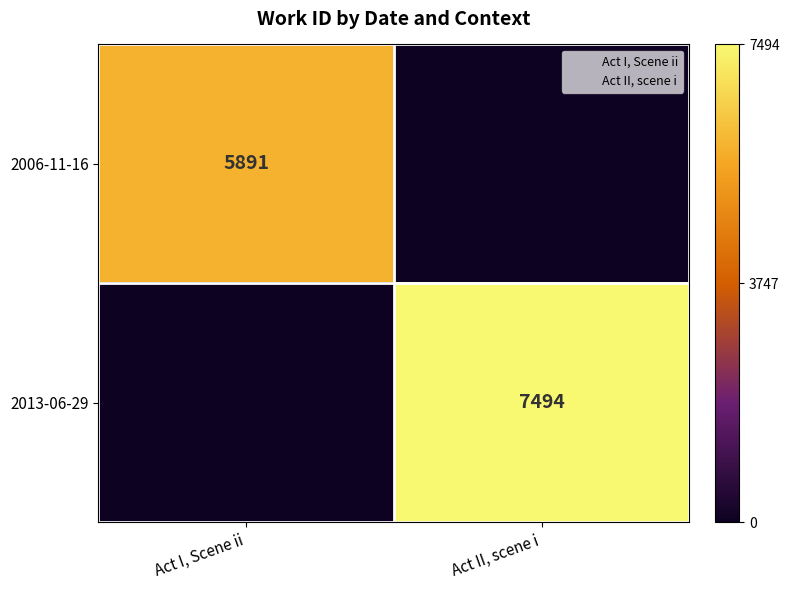

True or false: 2006-11-16 has a value of 0 at Act II, scene i.

True